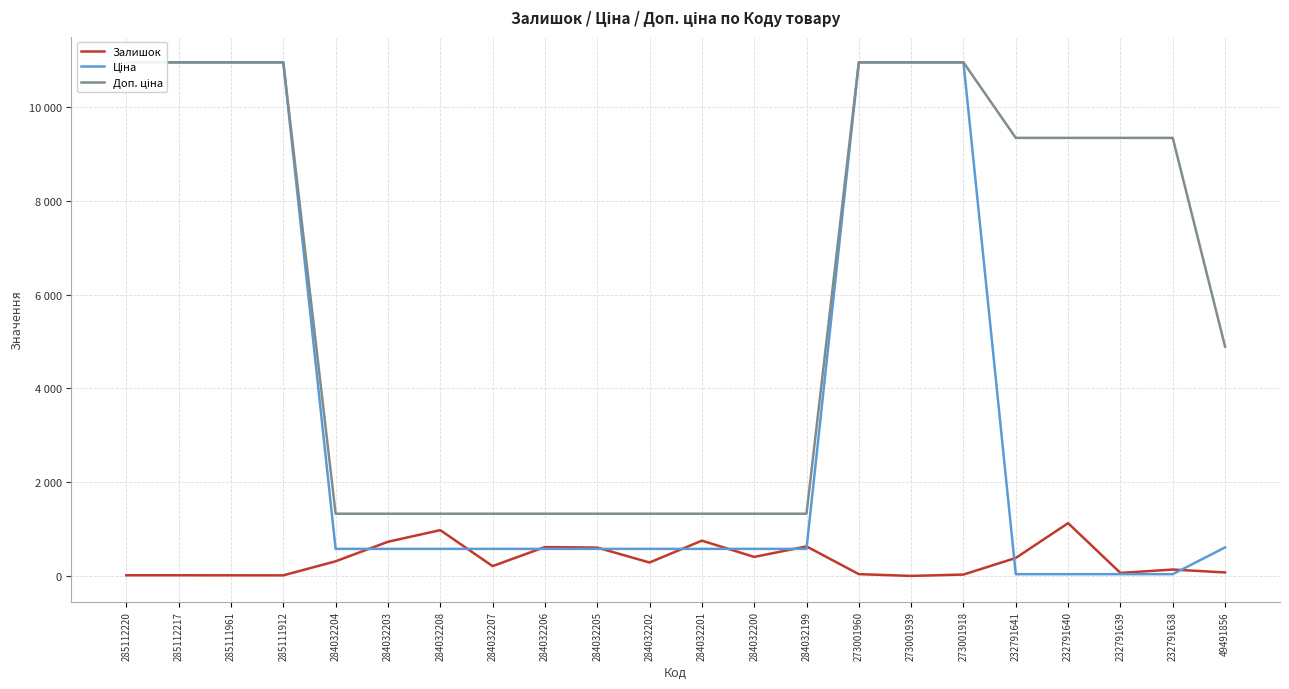

Reading left to right, list all the values displayed in this chart.

Залишок: 18.0	18.0	17.0	16.0	316.0	732.0	980.0	213.0	619.0	608.0	290.0	756.0	409.0	633.0	42.0	4.0	33.0	387.0	1129.0	68.0	140.0	78.0
Ціна: 10952.0	10952.0	10952.0	10952.0	580.4	580.4	580.4	580.4	580.4	580.4	580.4	580.4	580.4	580.4	10952.0	10952.0	10952.0	41.5	41.5	41.5	41.5	611.6
Доп. ціна: 10952.0	10952.0	10952.0	10952.0	1330.3	1330.3	1330.3	1330.3	1330.3	1330.3	1330.3	1330.3	1330.3	1330.3	10952.0	10952.0	10952.0	9342.0	9342.0	9342.0	9342.0	4892.6